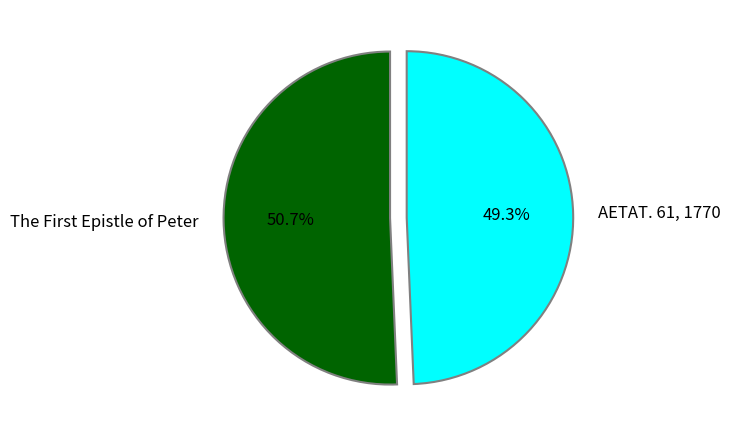

True or false: AETAT. 61, 1770 accounts for 56% of the total.

False